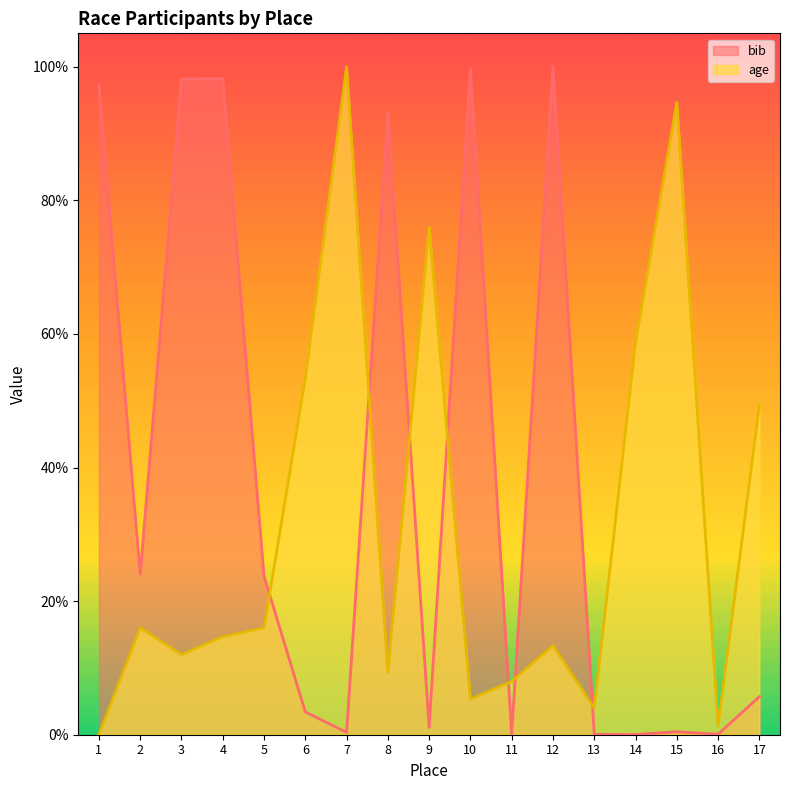

Reading left to right, extract all data points from this chart.

bib: 97.3	24.0	98.2	98.2	23.7	3.4	0.3	93.1	1.1	99.7	0.0	100.0	0.1	0.0	0.4	0.1	5.7
age: 0.0	16.0	12.0	14.7	16.0	53.3	100.0	9.3	76.0	5.3	8.0	13.3	4.0	58.7	94.7	1.3	49.3